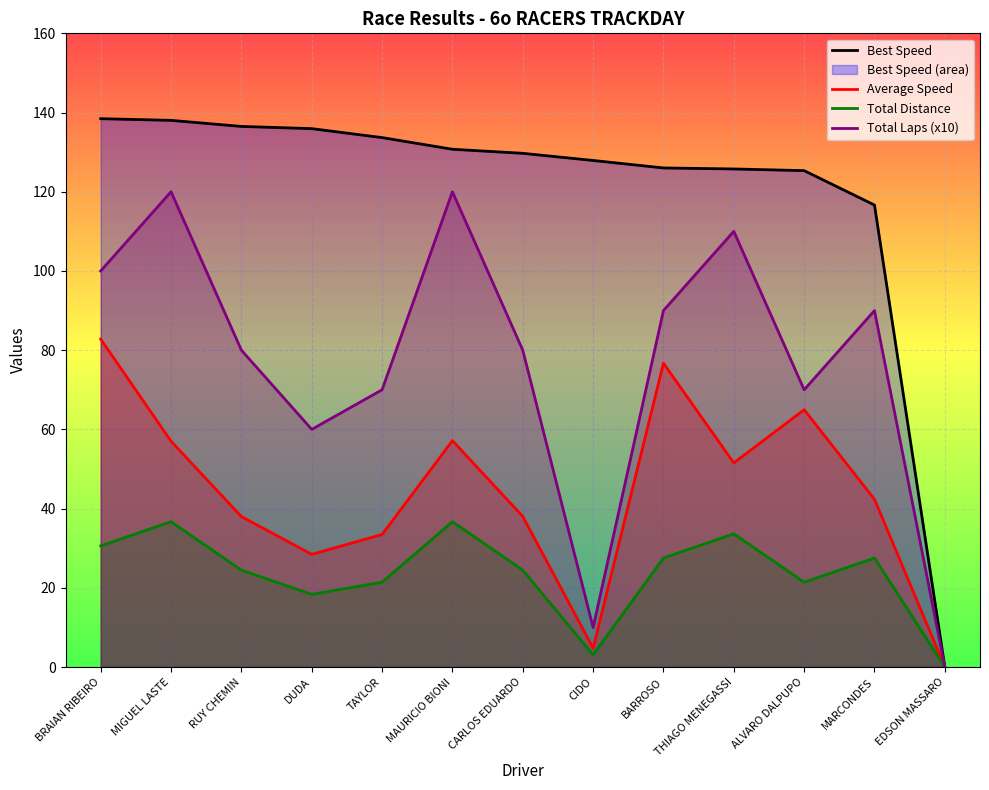

True or false: Best Speed has a value of 201.3 at BARROSO.

False